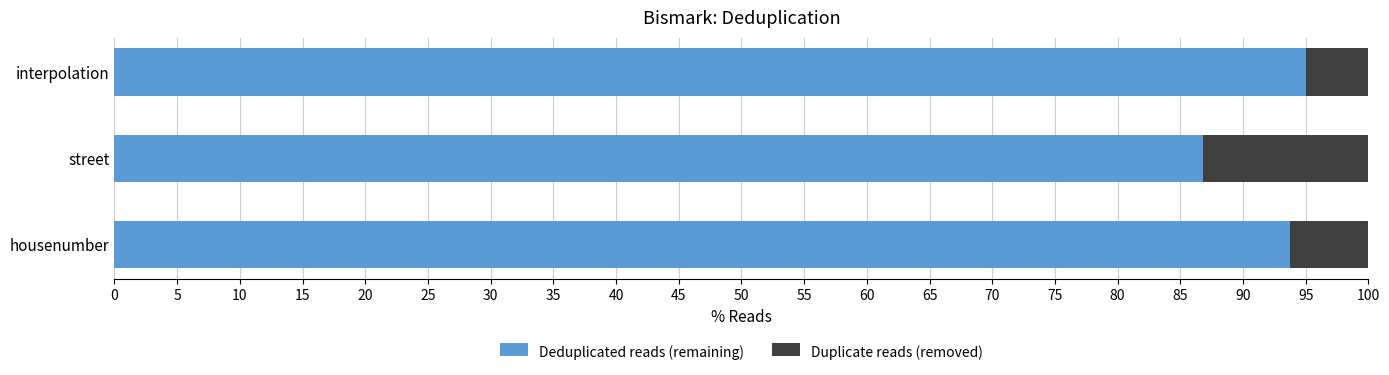

How many categories are shown in the chart?

3